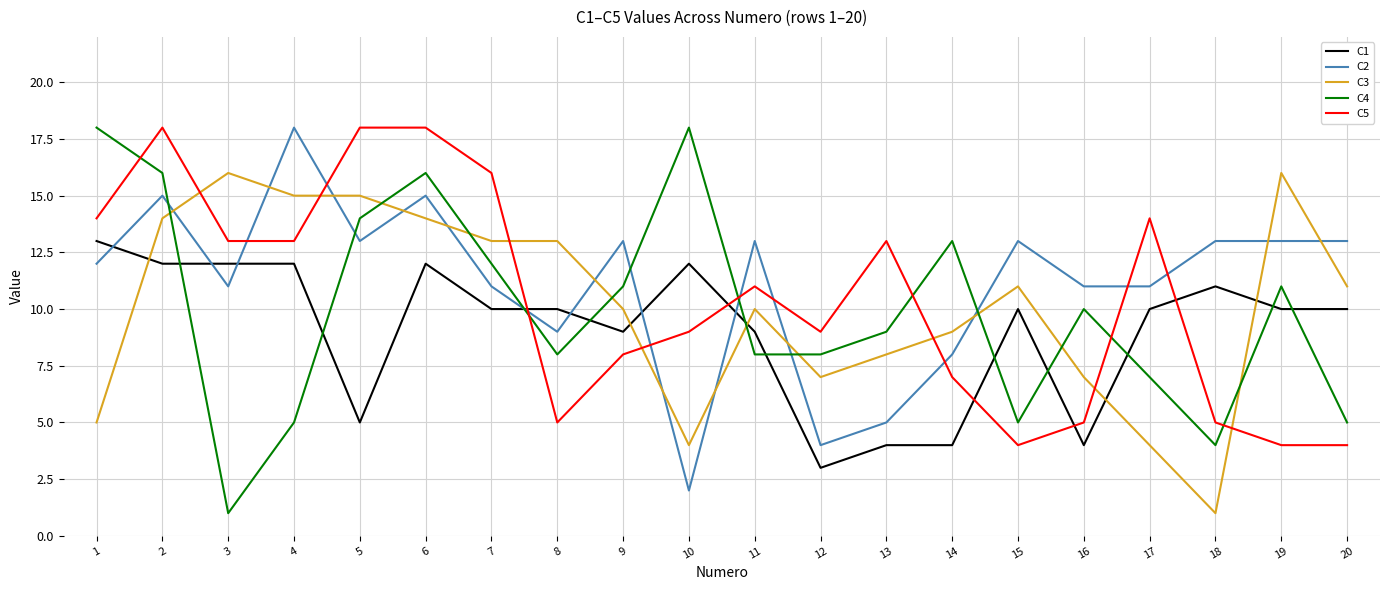

At 1, list the series in order from largest to smallest.

C4, C5, C1, C2, C3